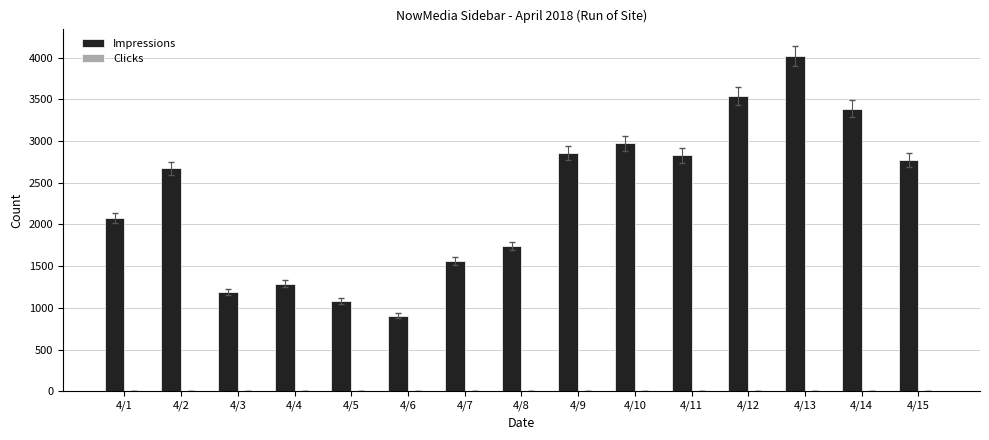

What is the greatest value displayed?

4020